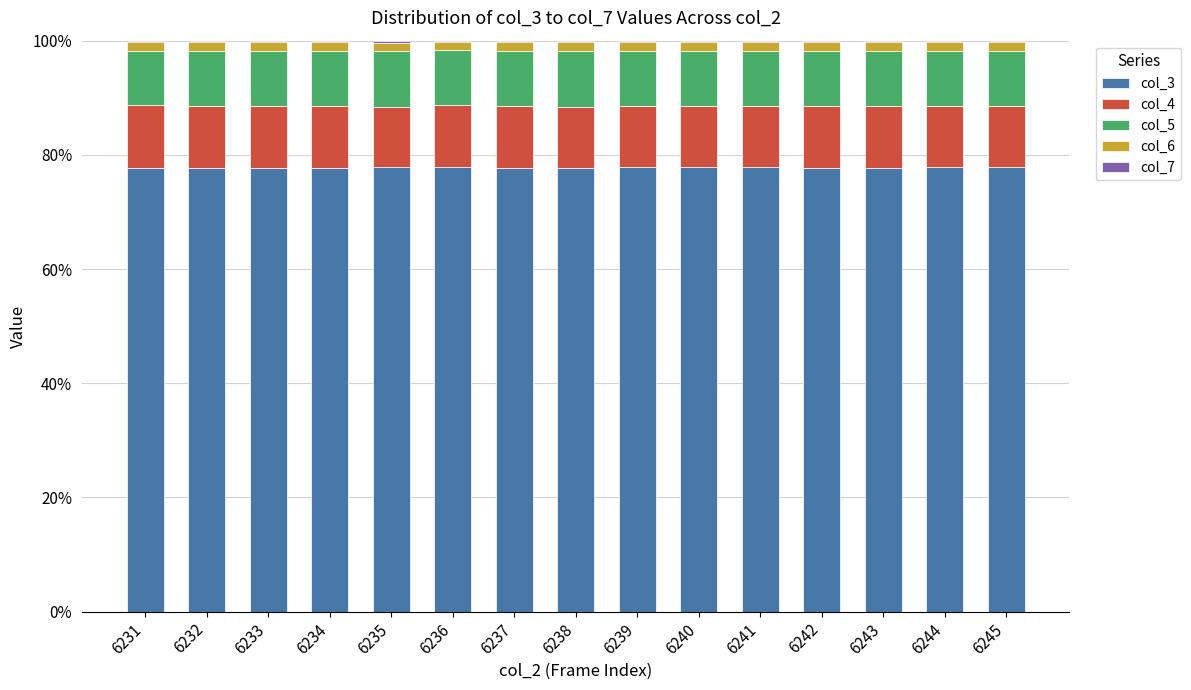

Are the bars horizontal?

No